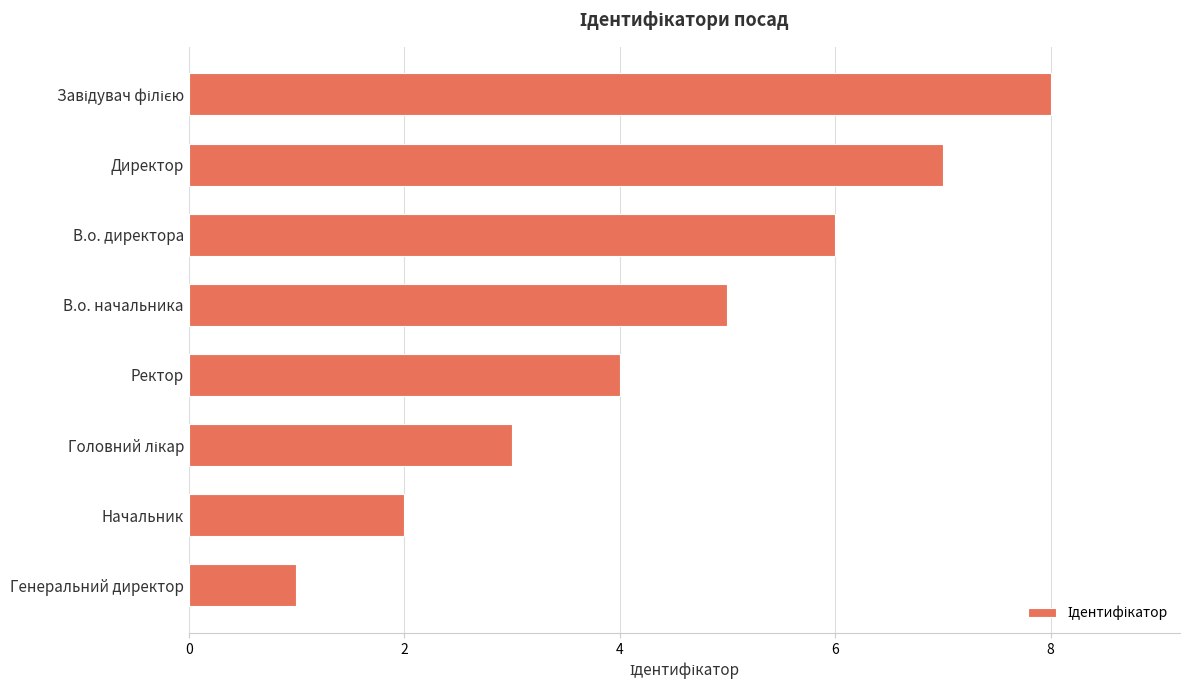

The value at В.о. начальника is 9. True or false?

False